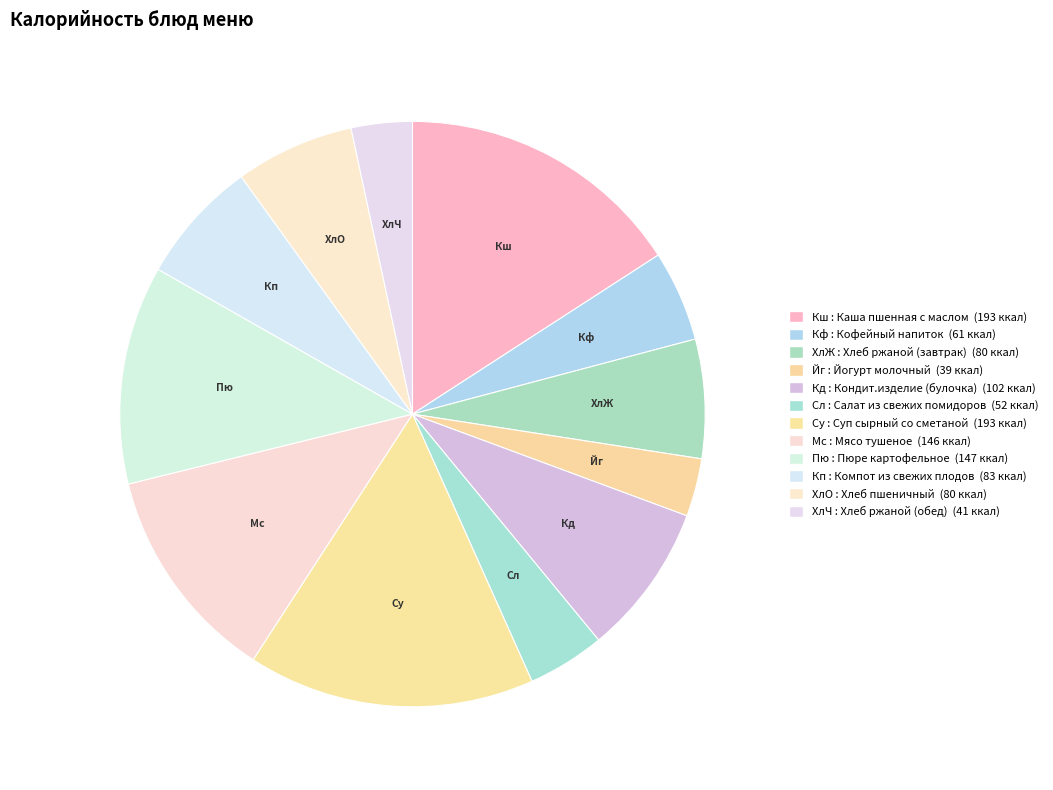

Count the number of slices in the pie.

12